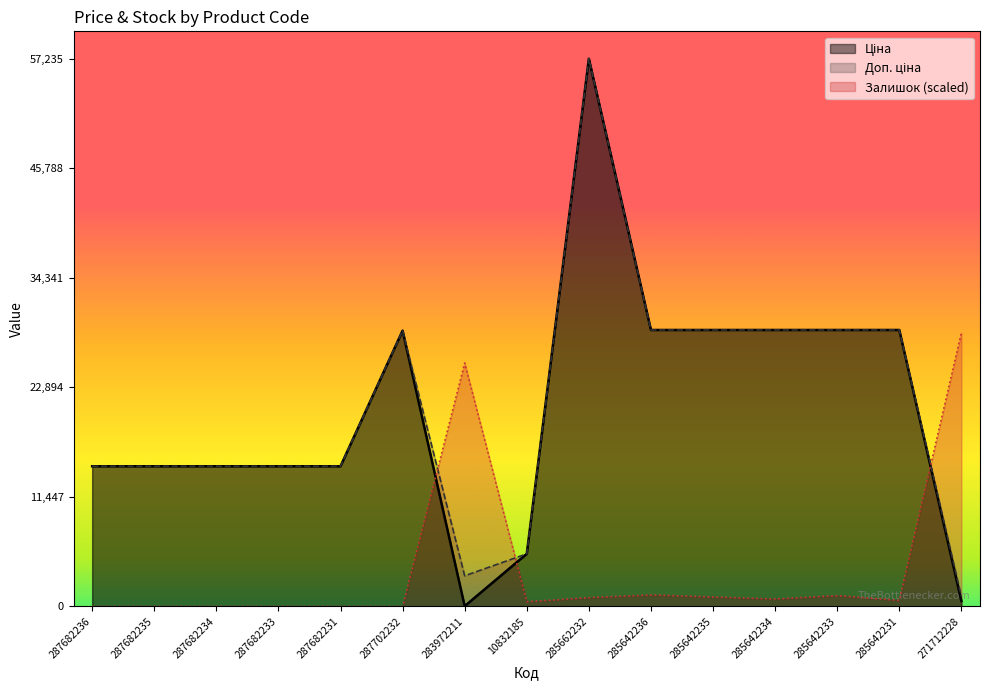

The value of Залишок at 285642236 is 702.2. True or false?

False